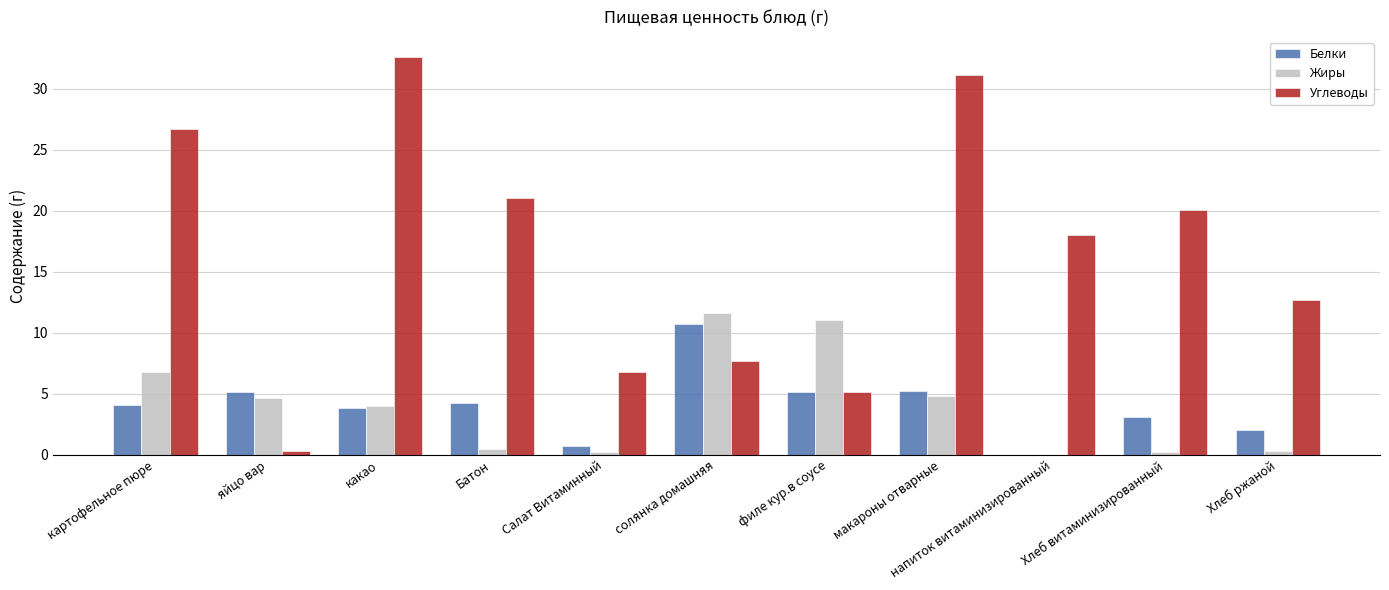

What is the sum of the Белки values at солянка домашняя and какао?

14.5